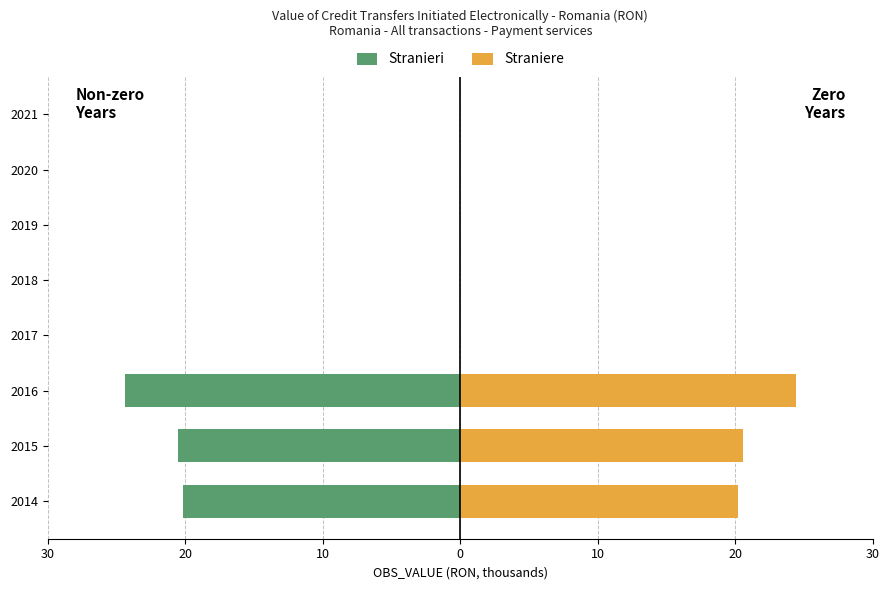

What are all the series names shown in the legend?

Stranieri, Straniere